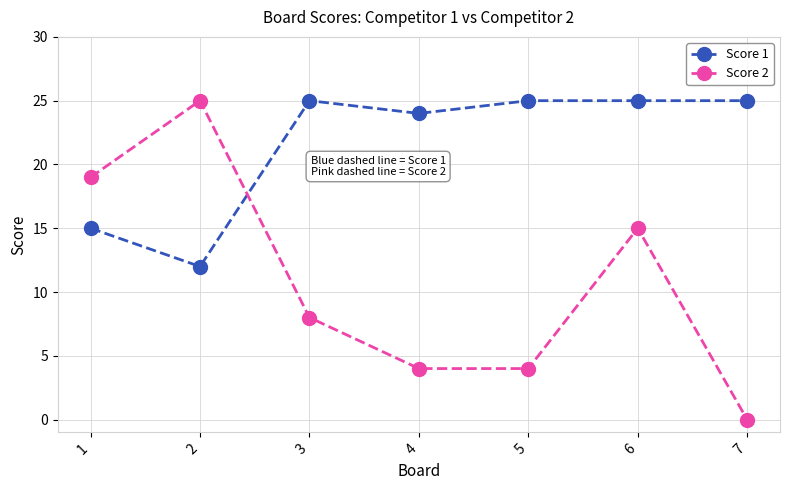

Is it true that Score 2 equals 6 at 4?

False